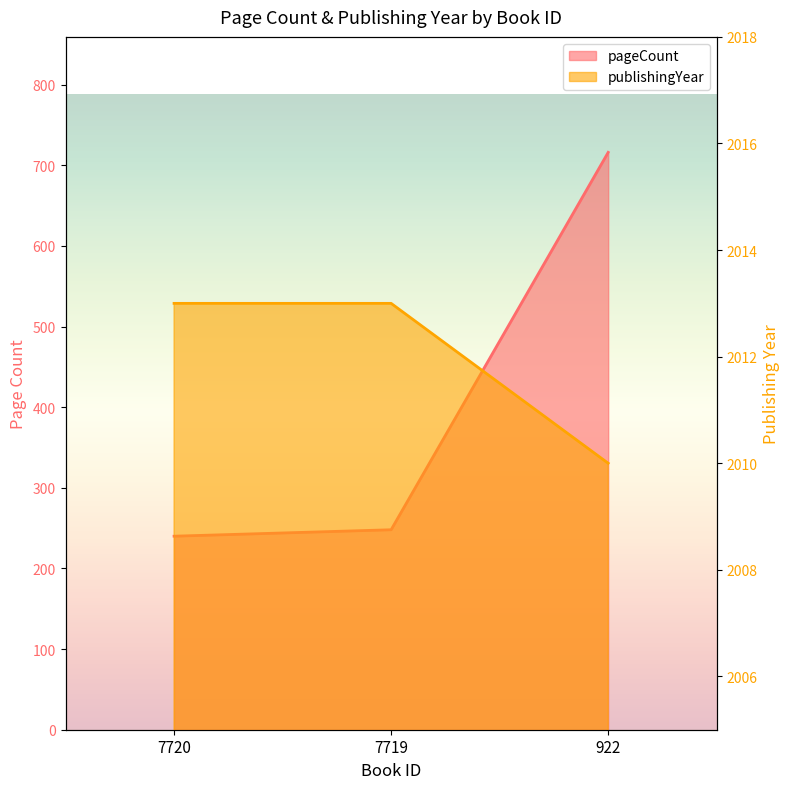

At which label does pageCount reach its peak?

922